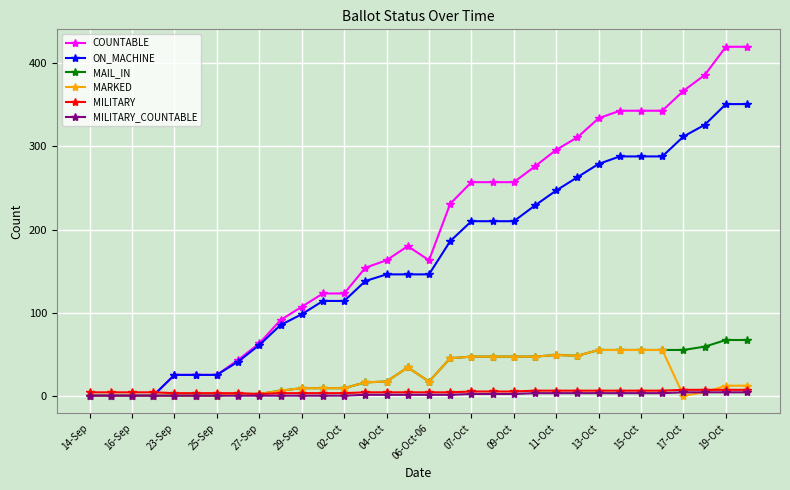

Which series has the largest range (max minus min)?

COUNTABLE